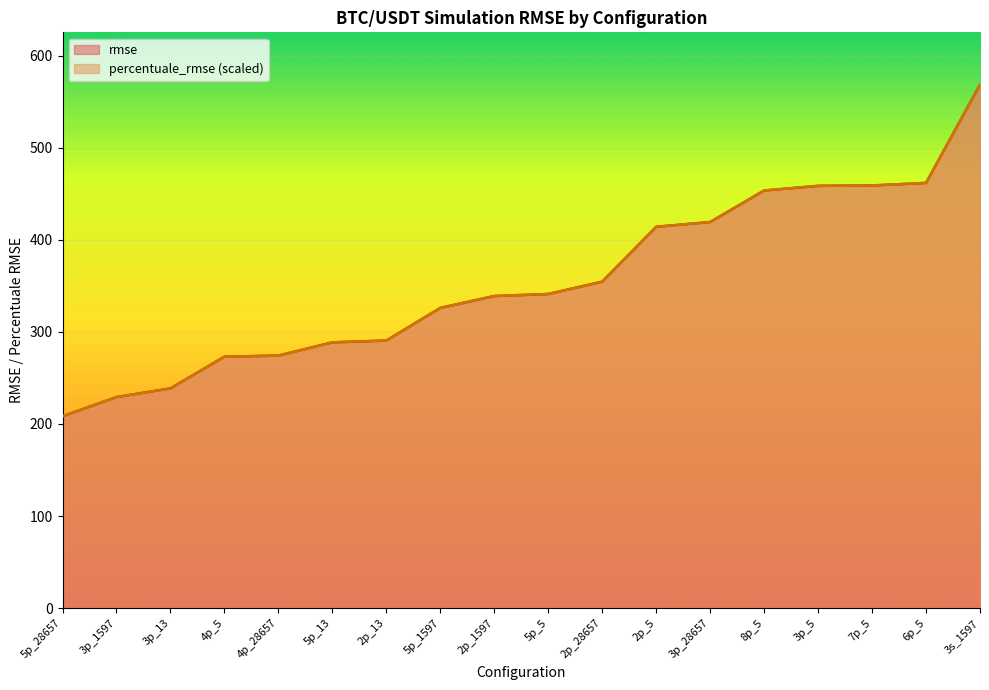

What is the value of the rmse point at the 14th from the left?

453.5